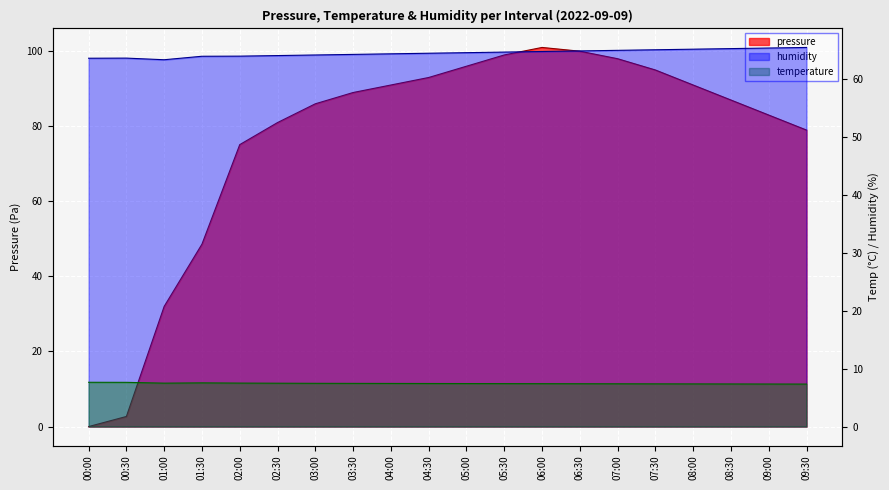

At which category is the sum across all series the highest?

06:00